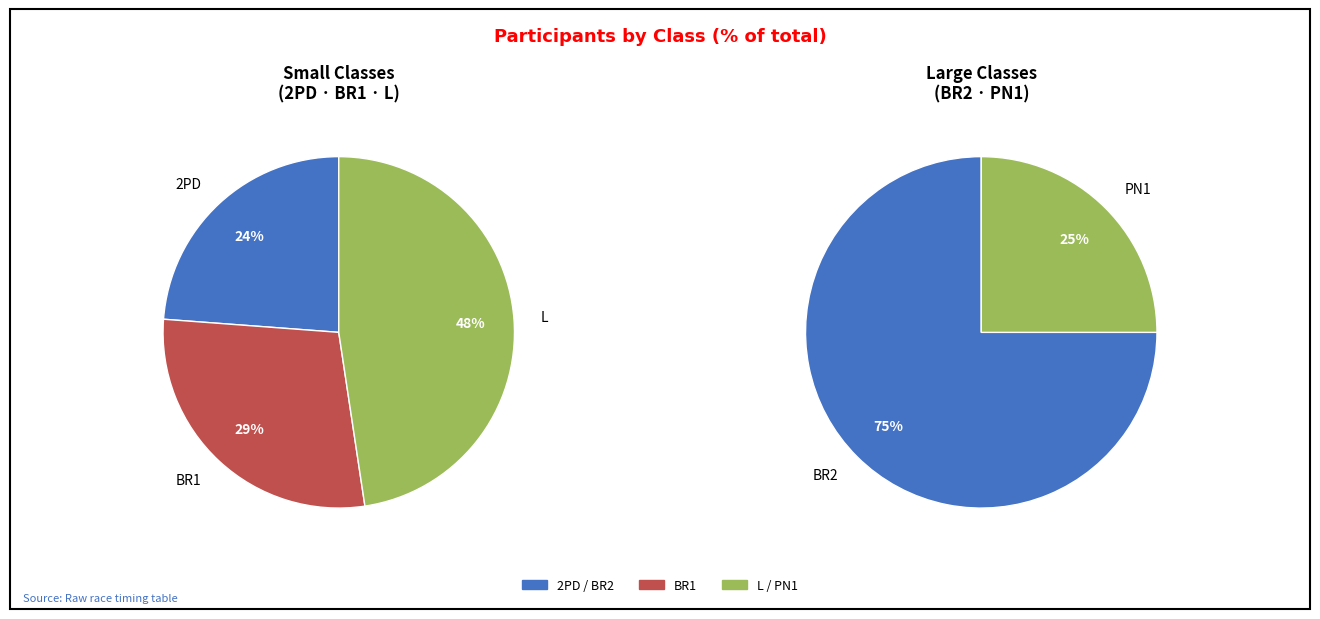

Which category has the smallest portion of the pie?

PN1